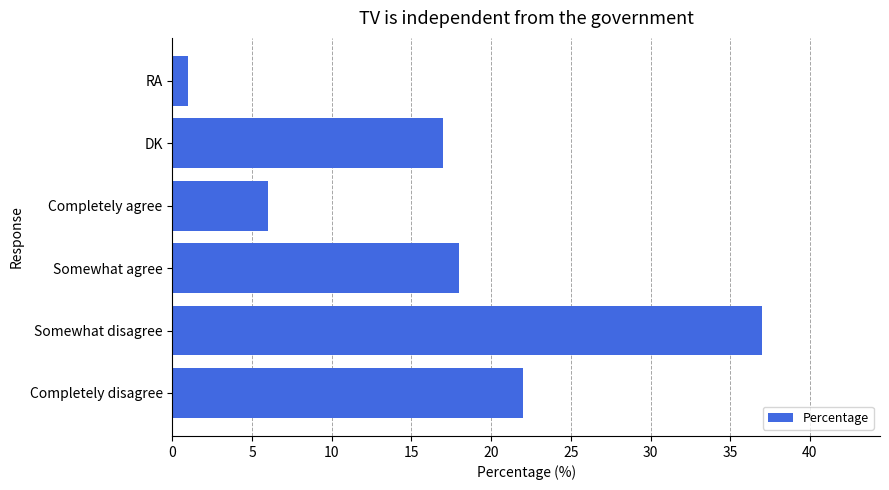

Are the bars horizontal?

Yes